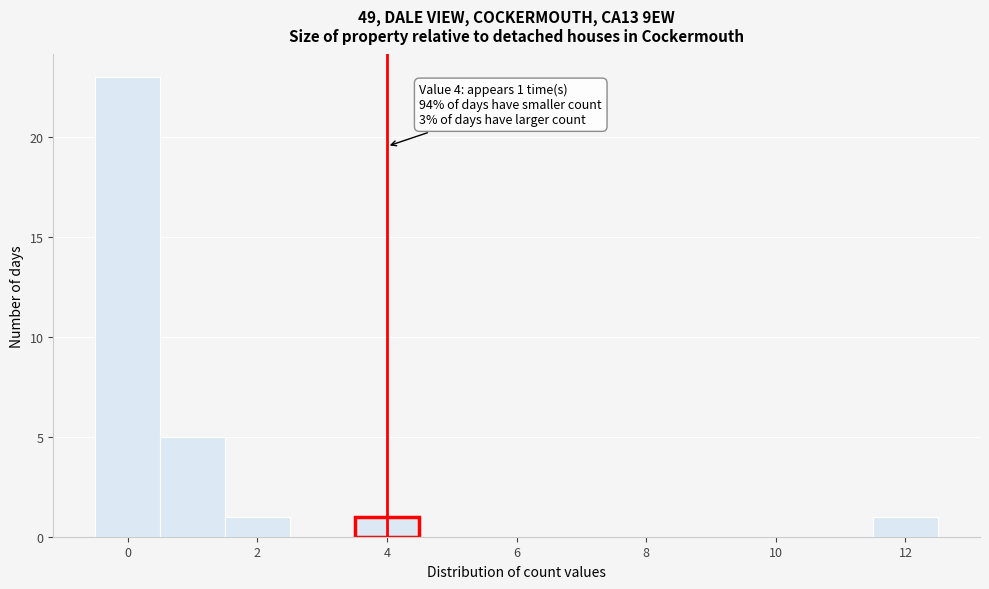

Which range on the x-axis has the tallest bar?

-0.5 to 0.5